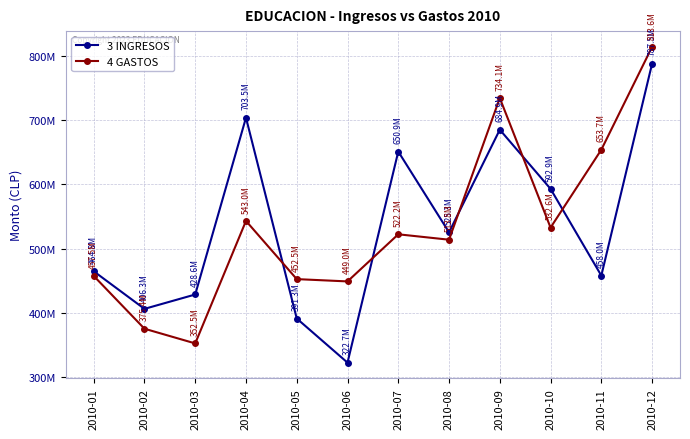

Is this an area chart (filled region under the line)?

No